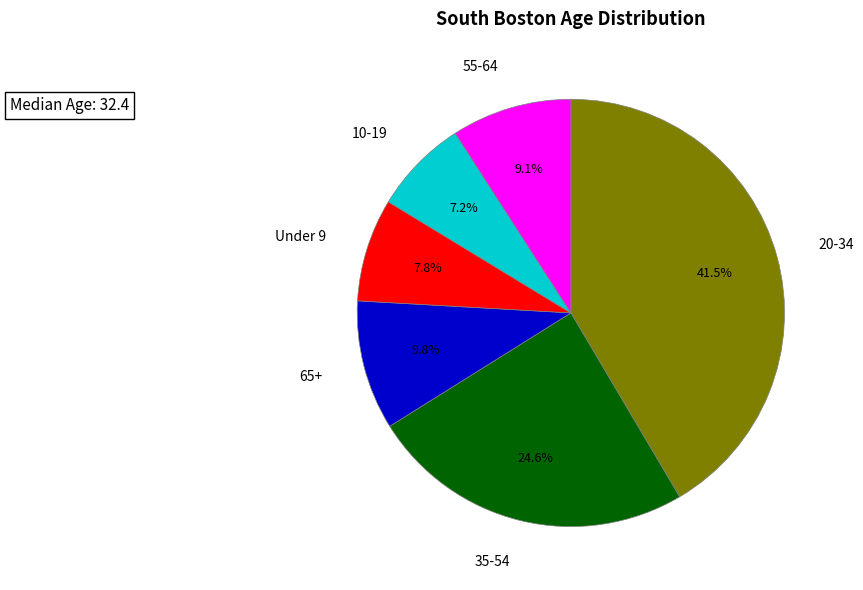

Is there any slice that represents more than half of the pie?

No